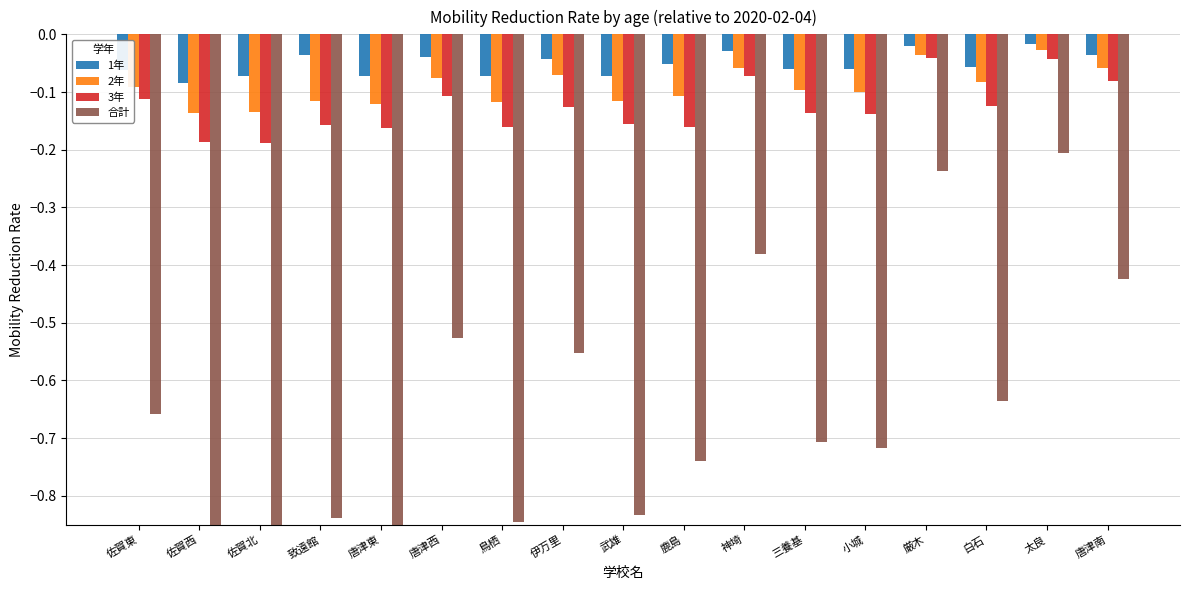

Is the value of 2年 at 伊万里 greater than the value of 1年 at 致遠館?

No